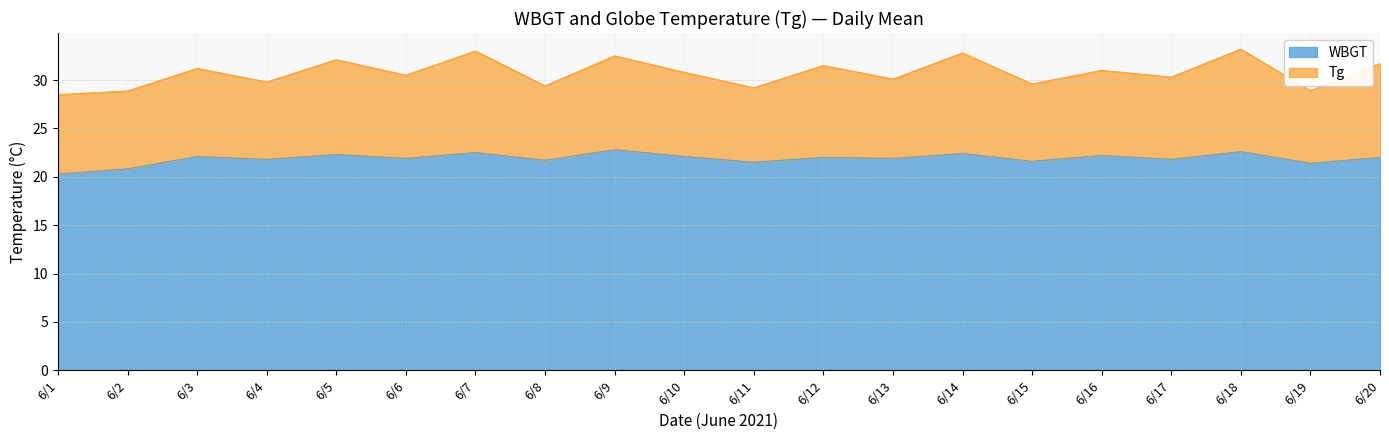

What are all the series names shown in the legend?

WBGT, Tg